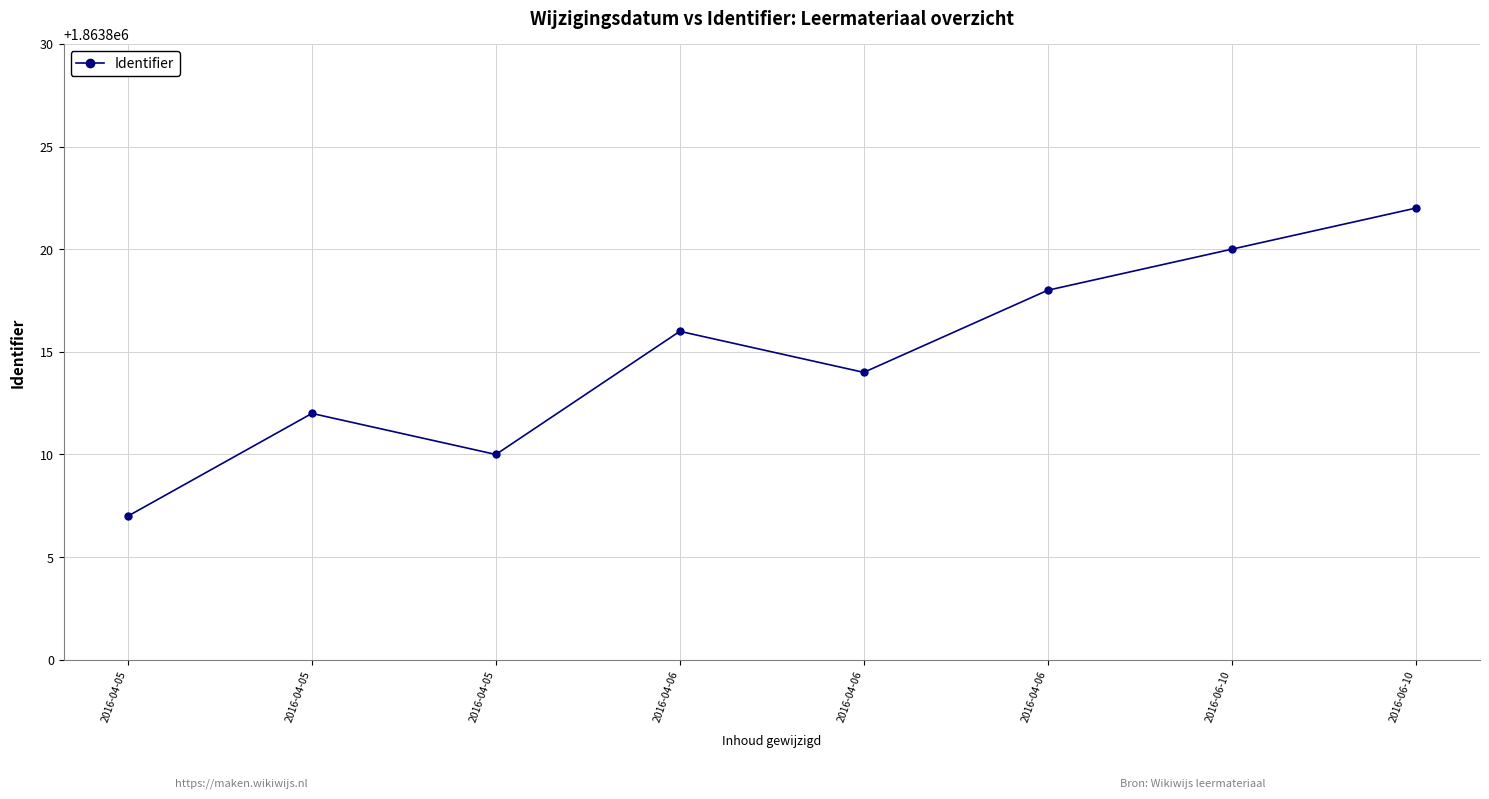

What is the approximate value at 2016-06-10?

1863822